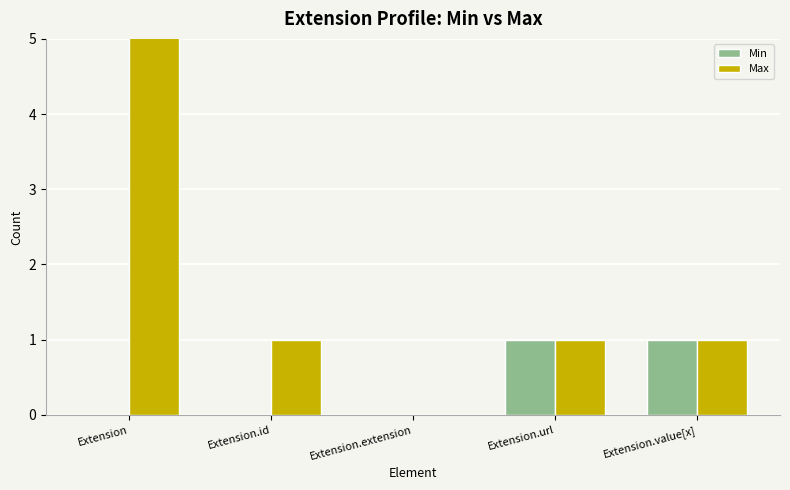

How many bars are there in total?

10